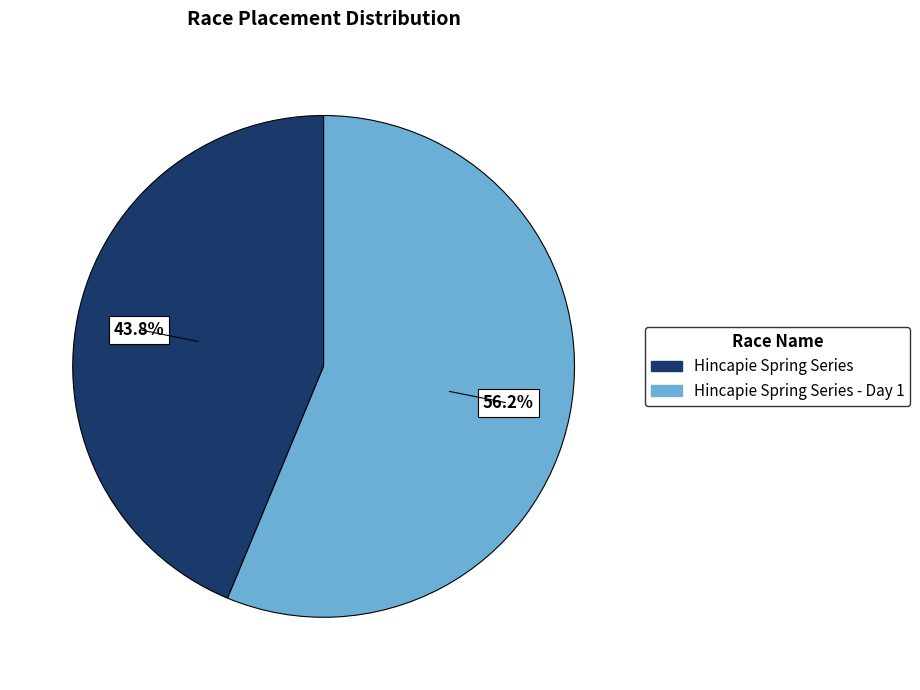

Does any single category account for the majority?

Yes